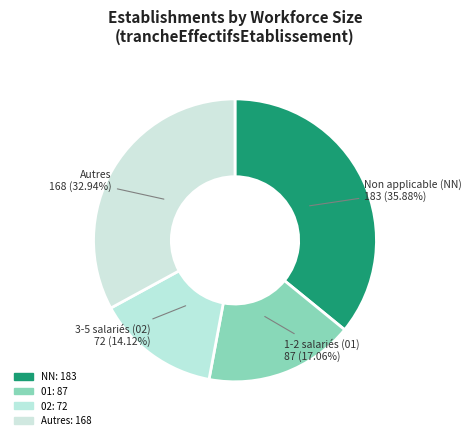

Which slice is the largest?

NN